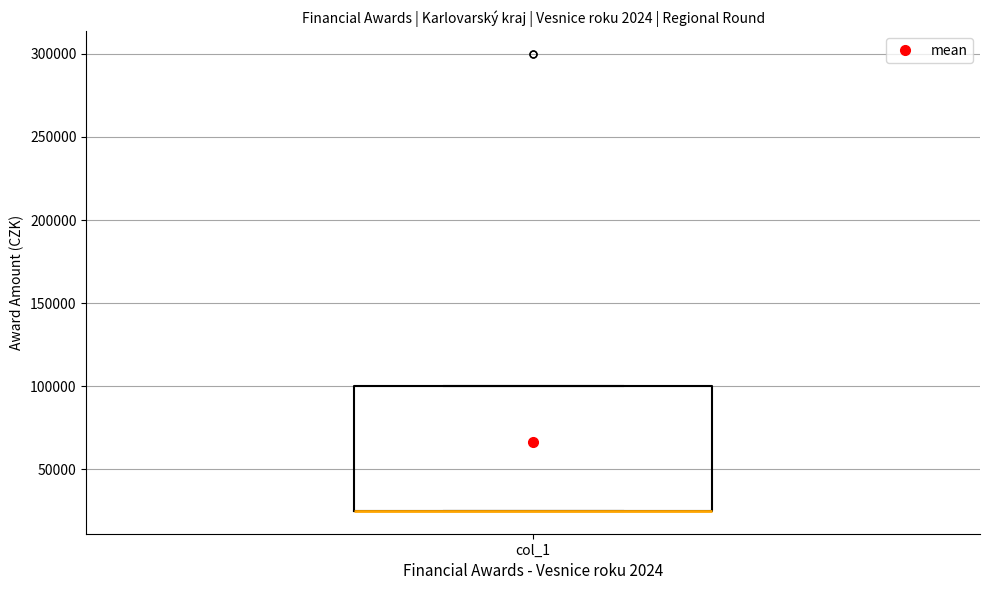

Where is the upper edge of the box for col_1 on the y-axis? The values are not printed on the chart, so give them approximately, as read against the axis.

100000